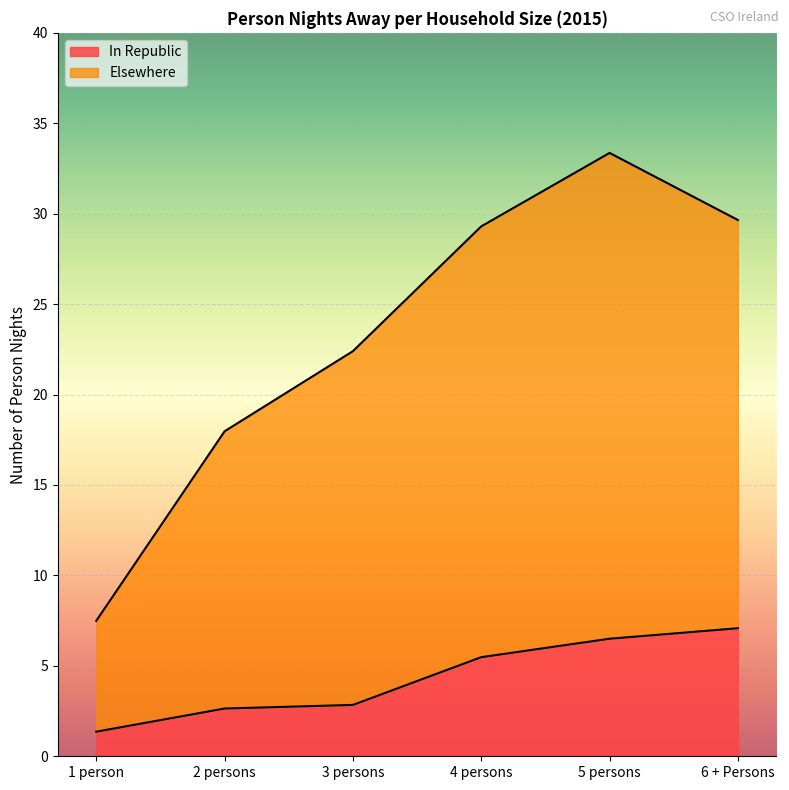

How many lines are shown in the chart?

2